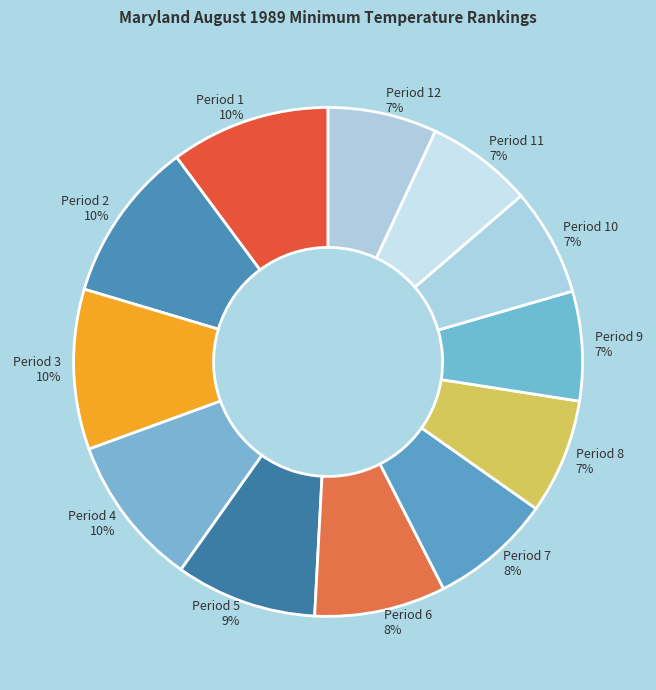

Combined, do Period 5 9% and Period 7 8% account for over 50%?

No